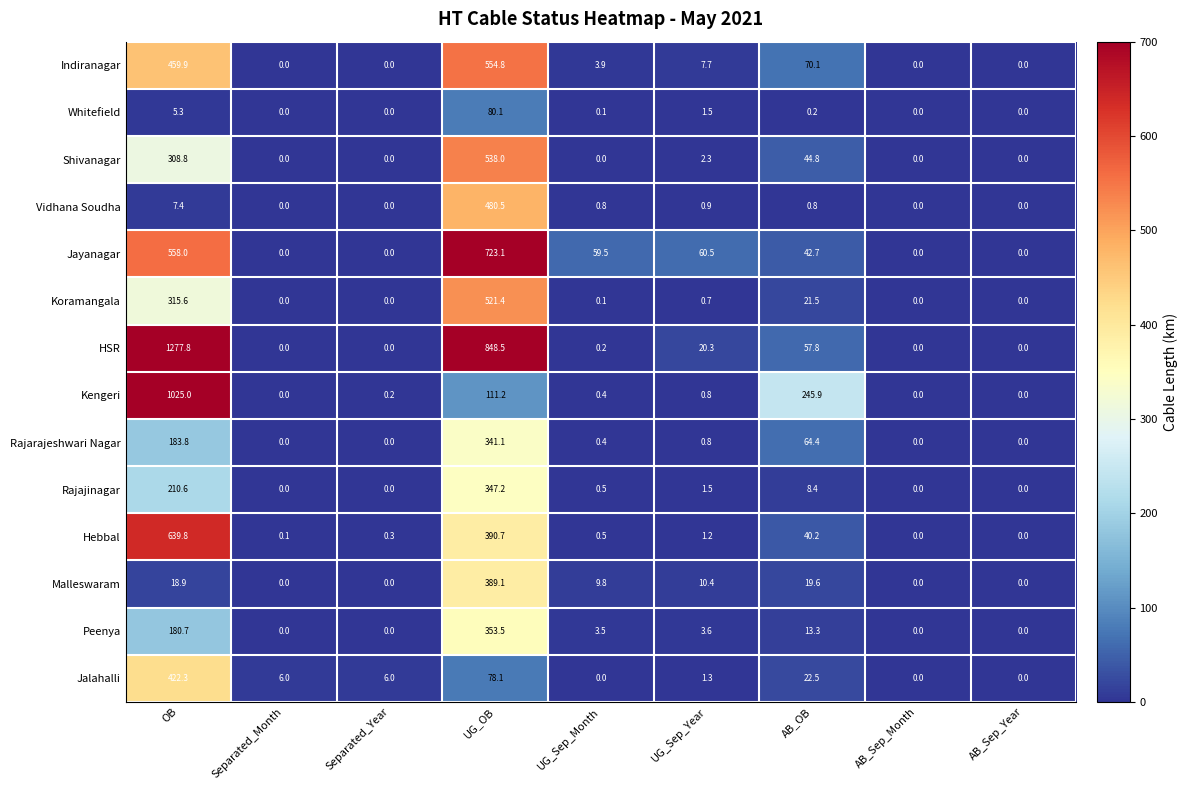

True or false: Malleswaram has a value of 165.4 at AB_Sep_Year.

False